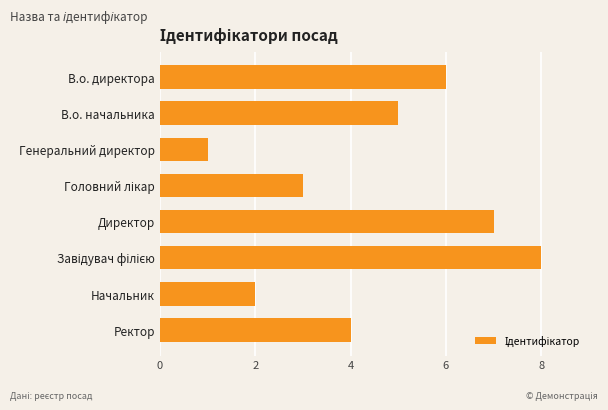

What is the ratio of the value at В.о. начальника to the value at В.о. директора?

0.8